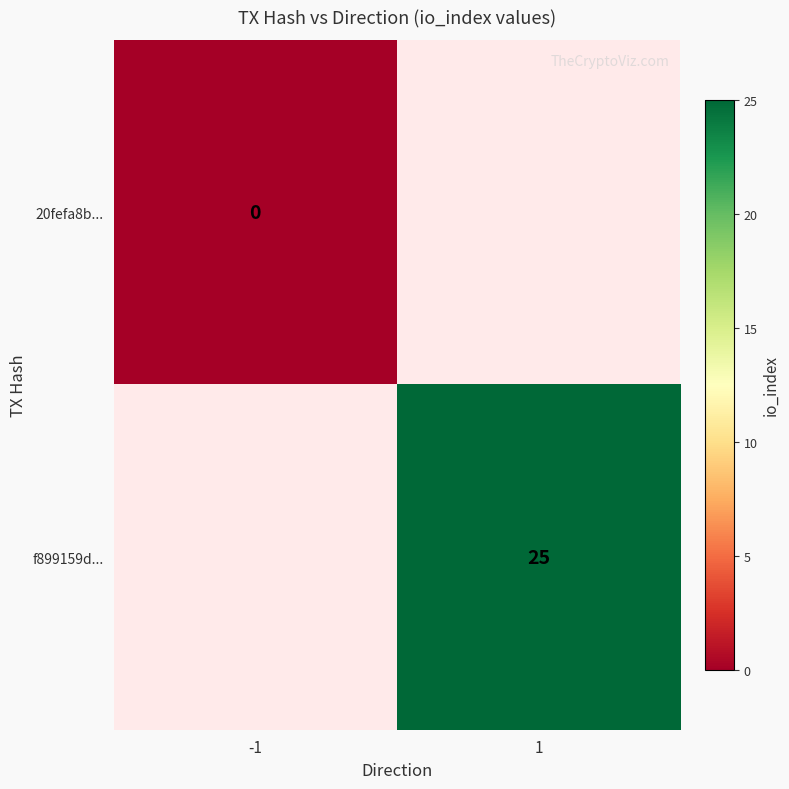

Which label corresponds to the smallest value in the chart?

-1